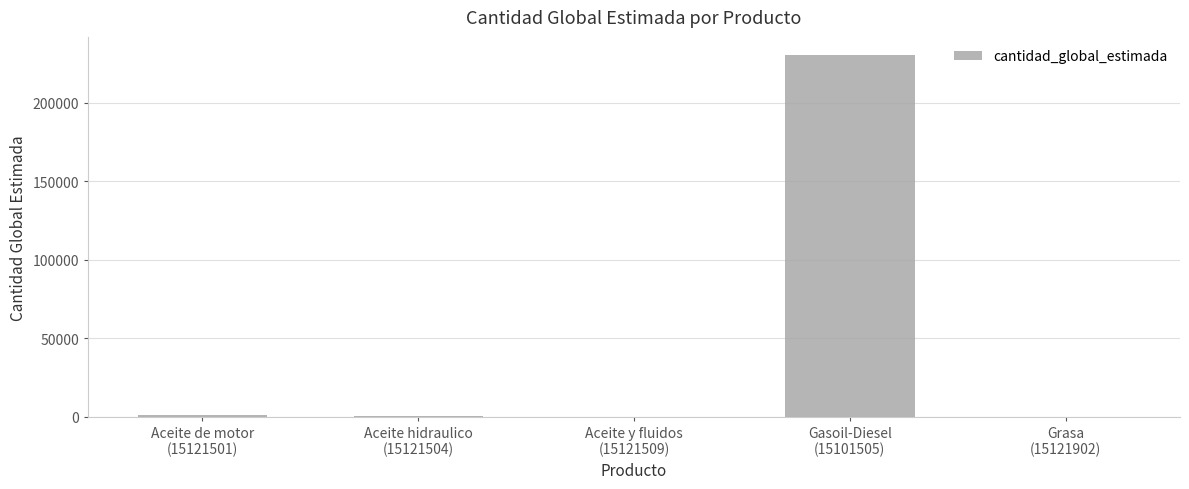

Count the number of data series in this chart.

1